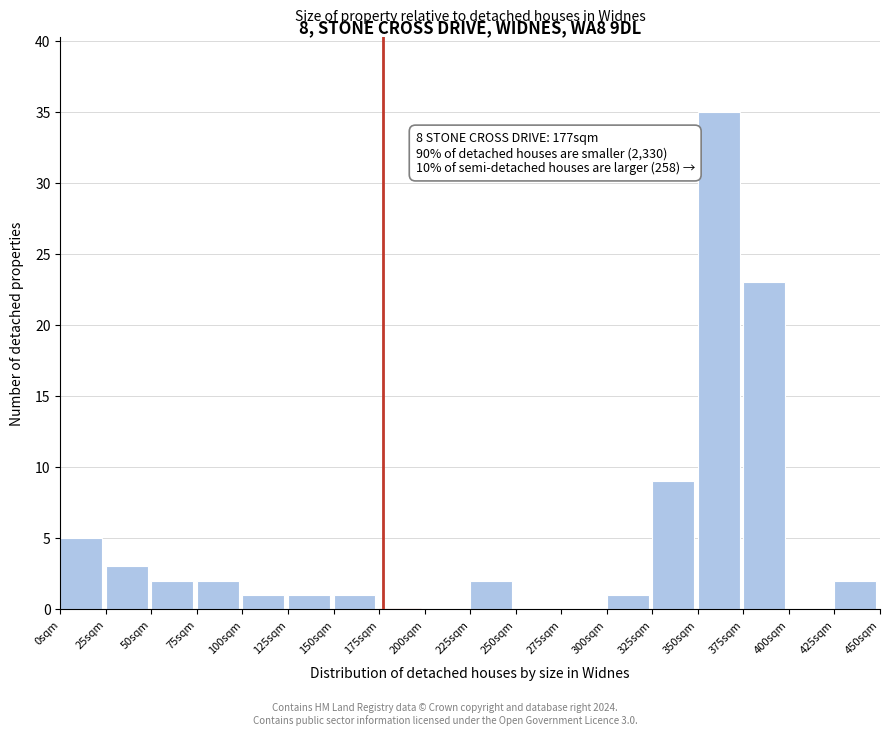

Which range on the x-axis has the tallest bar?

350 to 375